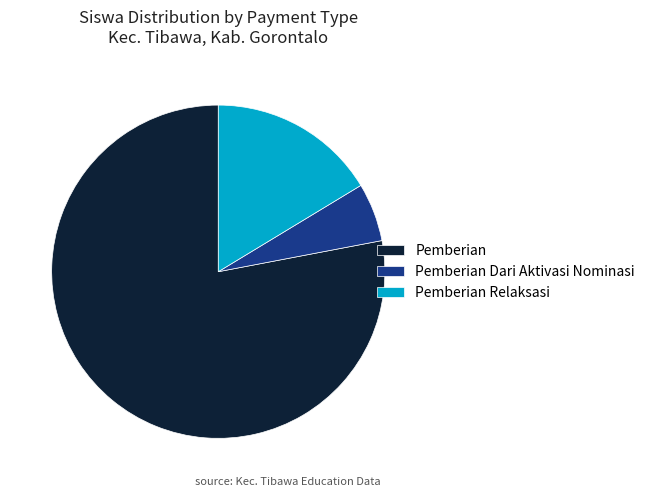

Combined, do Pemberian and Pemberian Dari Aktivasi Nominasi account for over 50%?

Yes